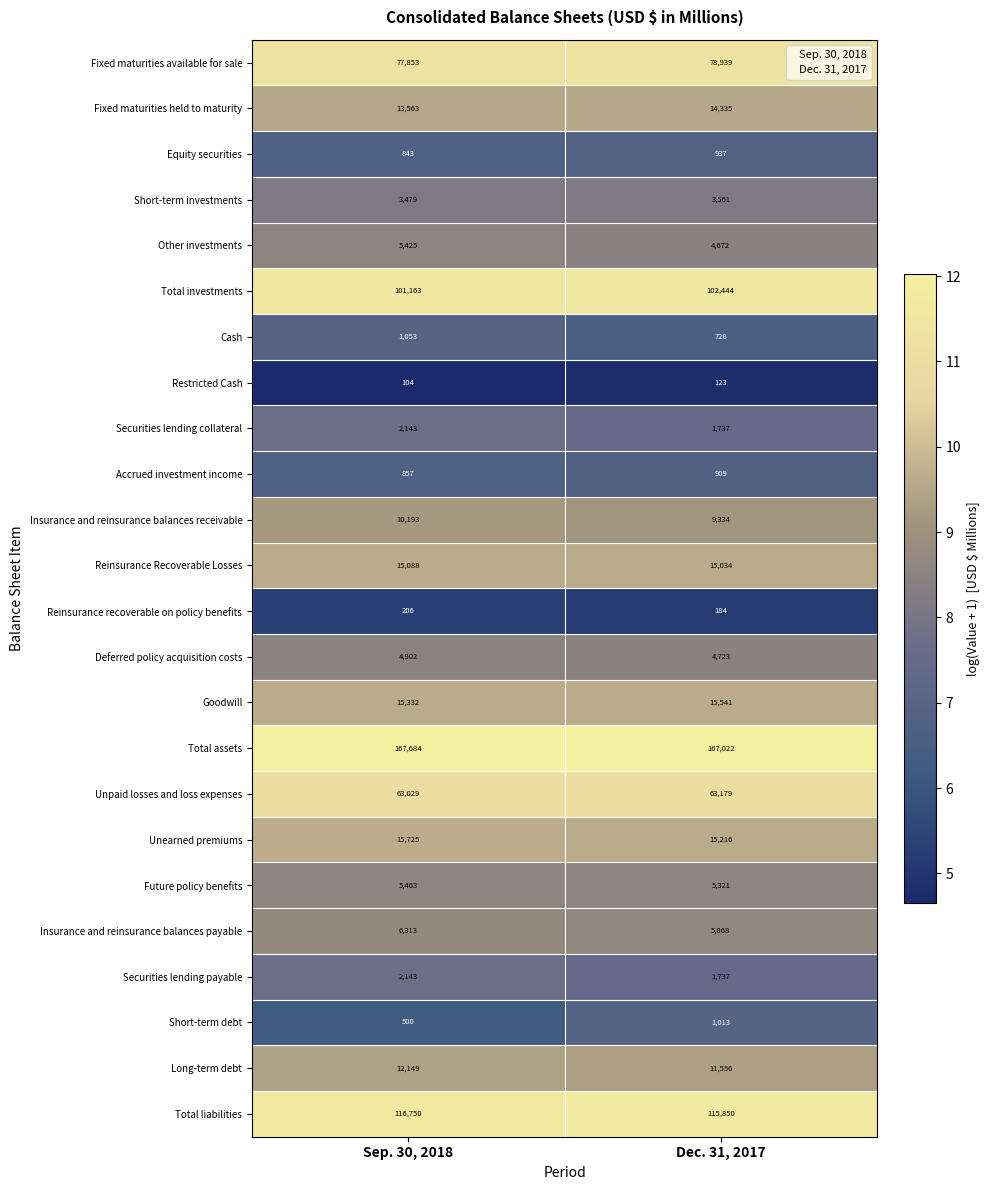

List the labels in order of Equity securities value, largest first.

Dec. 31, 2017, Sep. 30, 2018